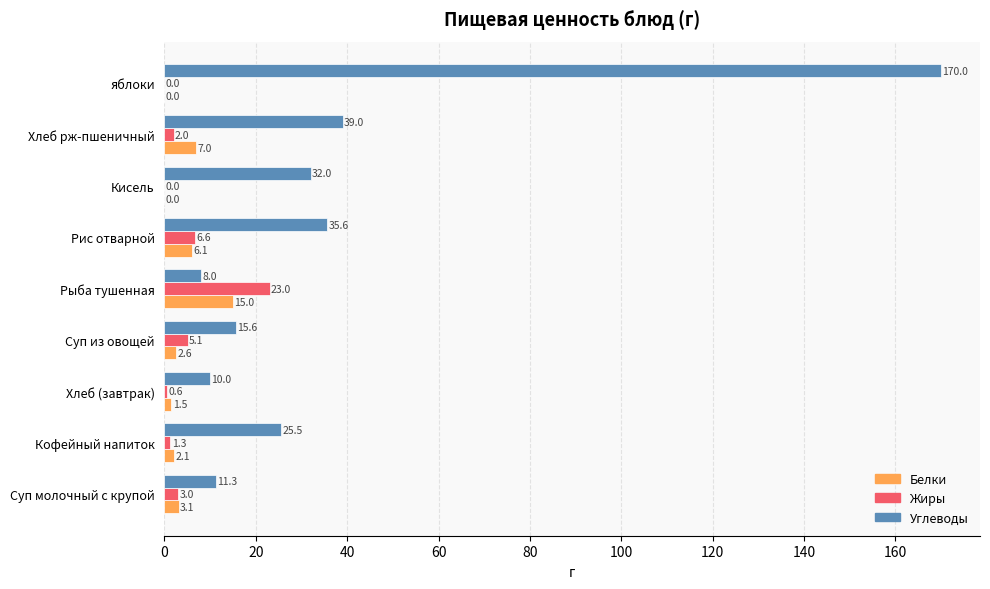

How many values in the Белки series exceed 2?

6